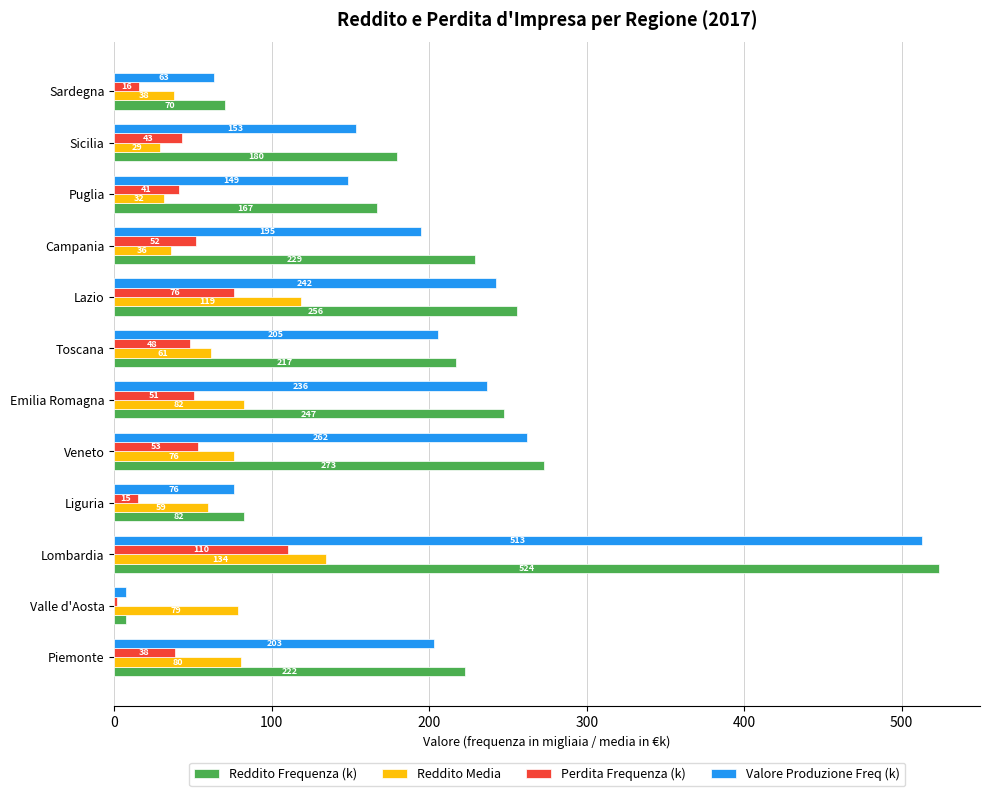

What is the maximum value for Reddito Media?

134.2